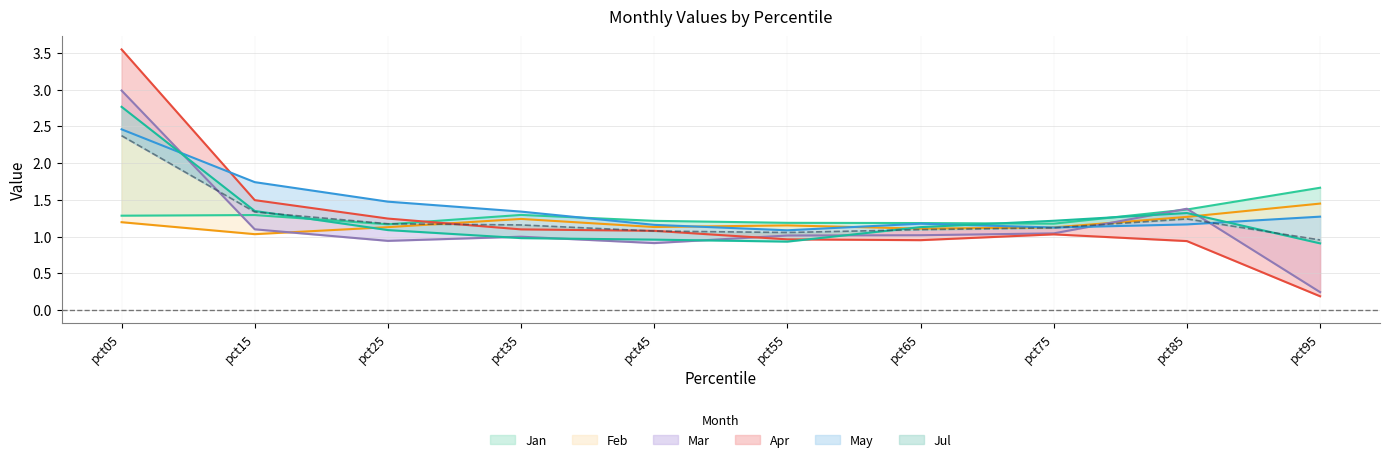

Which has a higher value, pct55 or pct65?

pct55